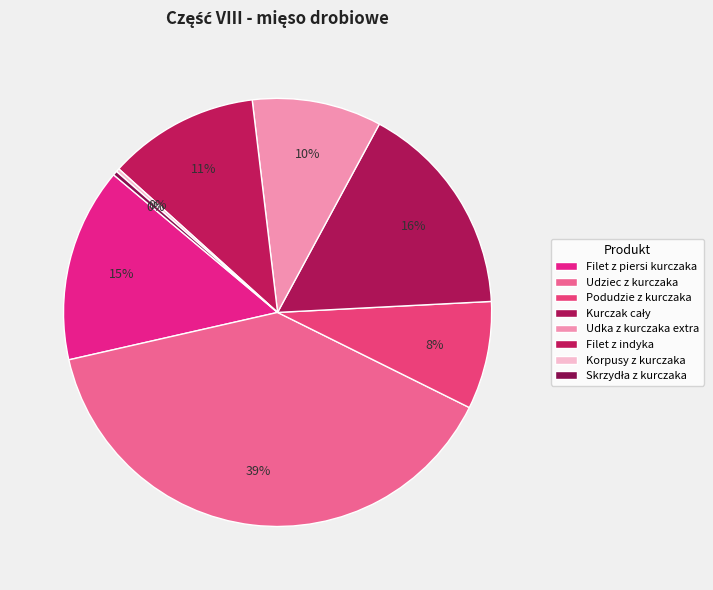

To the nearest percent, what is the difference between the Filet z piersi kurczaka and Podudzie z kurczaka slice percentages?

7%